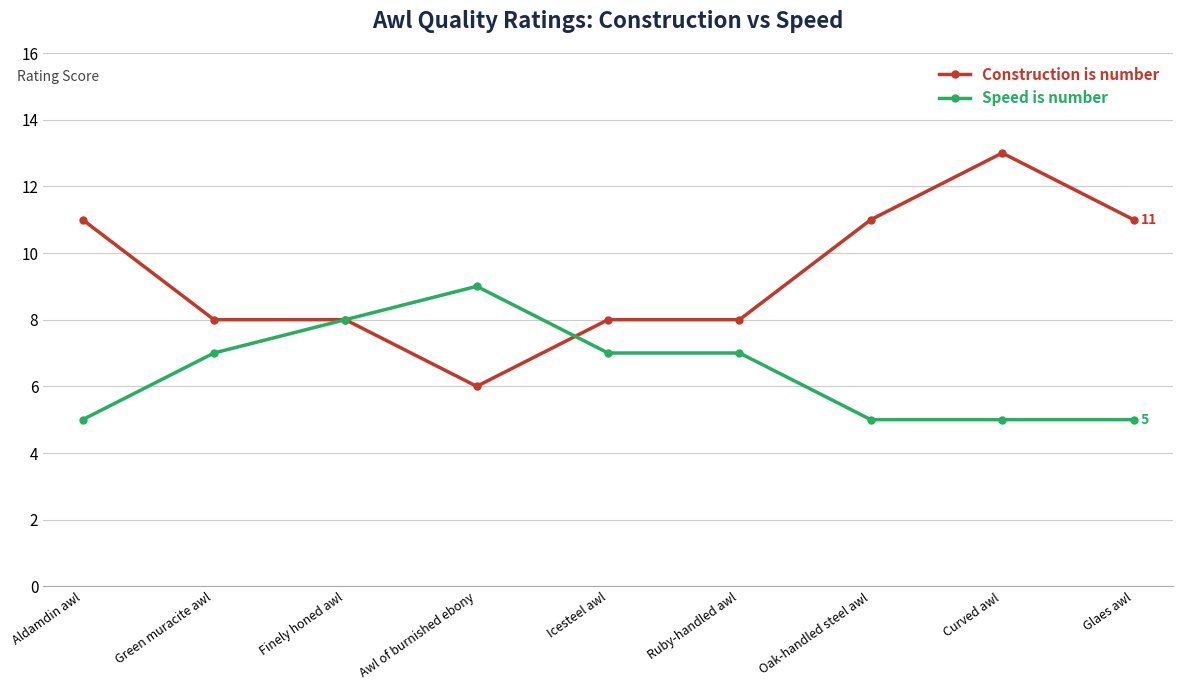

Reading left to right, list all the values displayed in this chart.

Construction is number: 11	8	8	6	8	8	11	13	11
Speed is number: 5	7	8	9	7	7	5	5	5